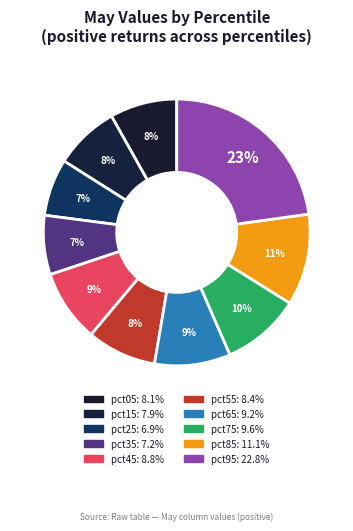

Is there a majority slice in this chart?

No